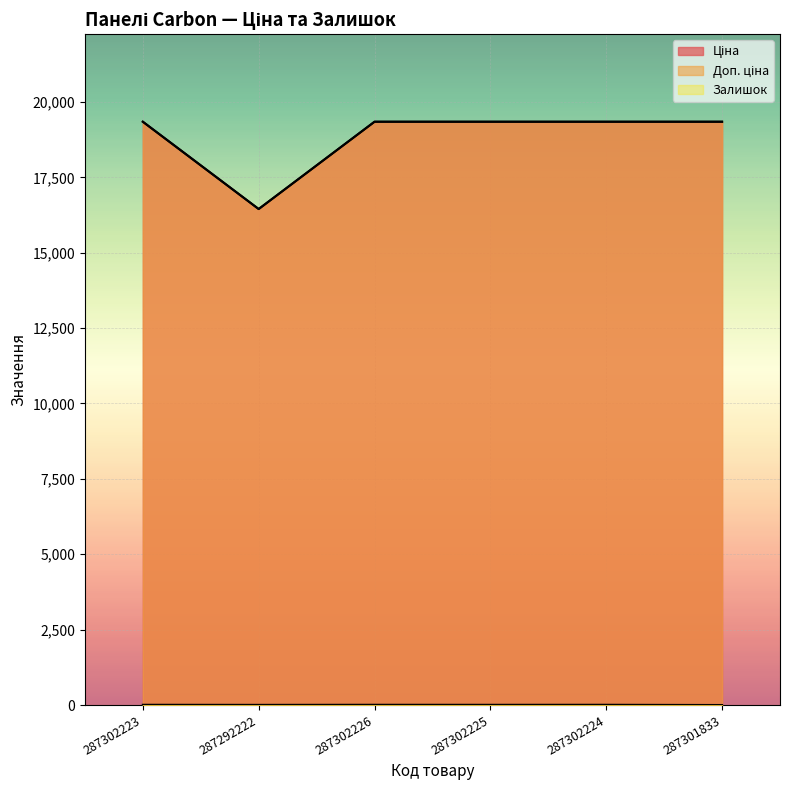

At which category does Залишок reach its first local valley?

287292222